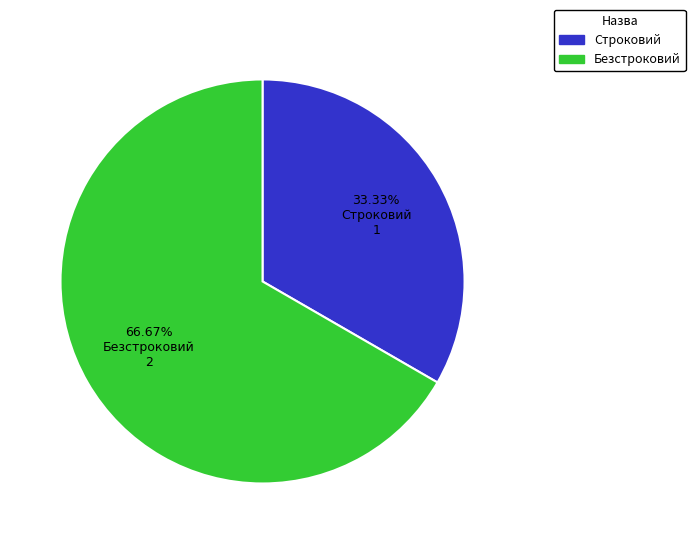

Count the number of slices in the pie.

2